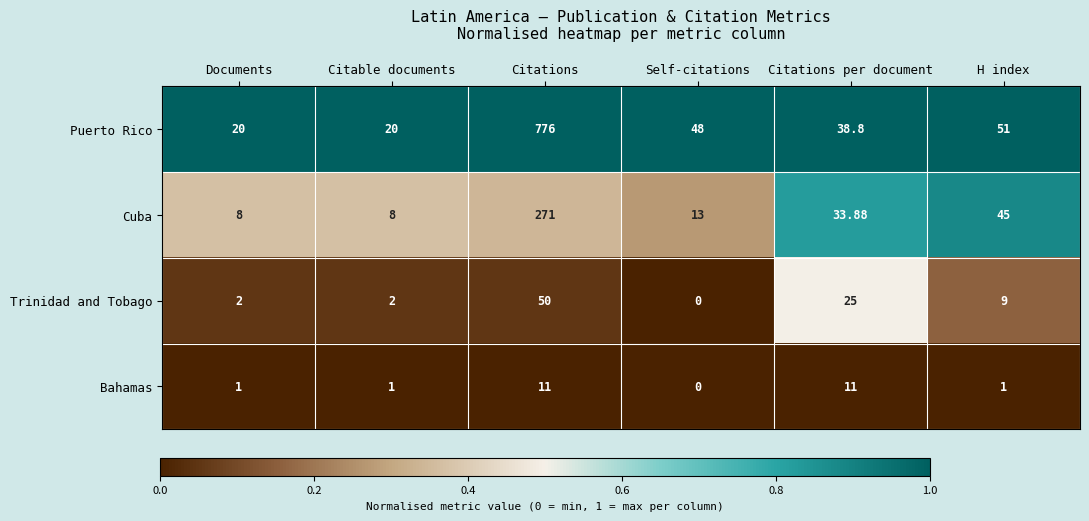

Which series has the largest total across all categories?

Puerto Rico